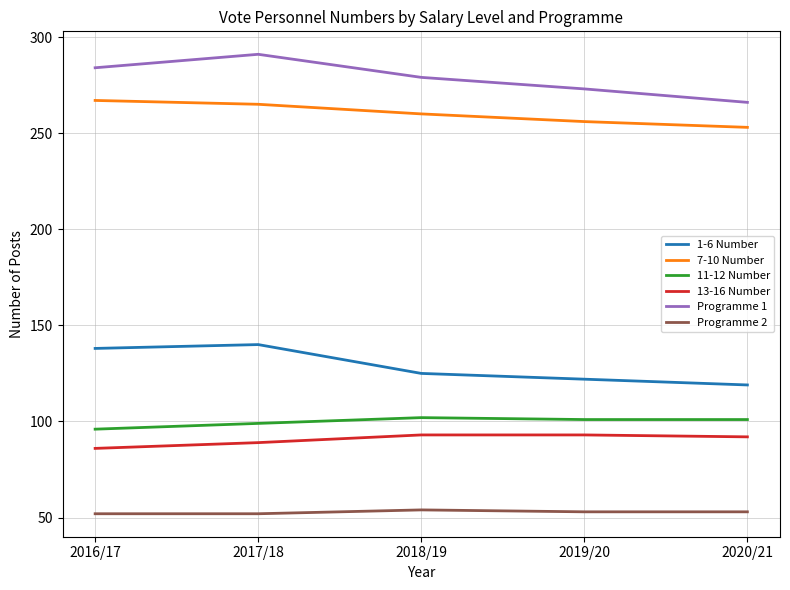

True or false: Programme 1 has a value of 279 at 2018/19.

True